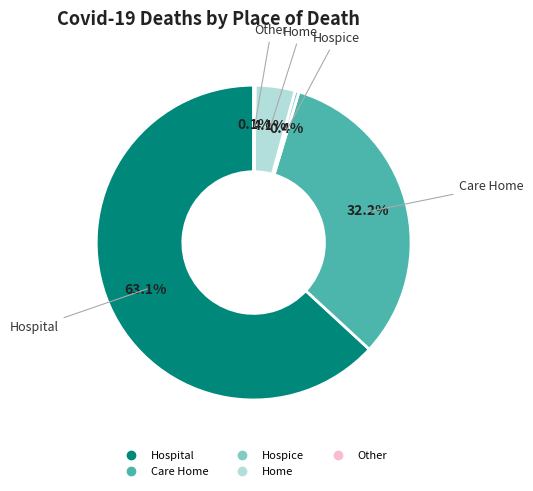

What portion of the pie excludes Home?

95.9%